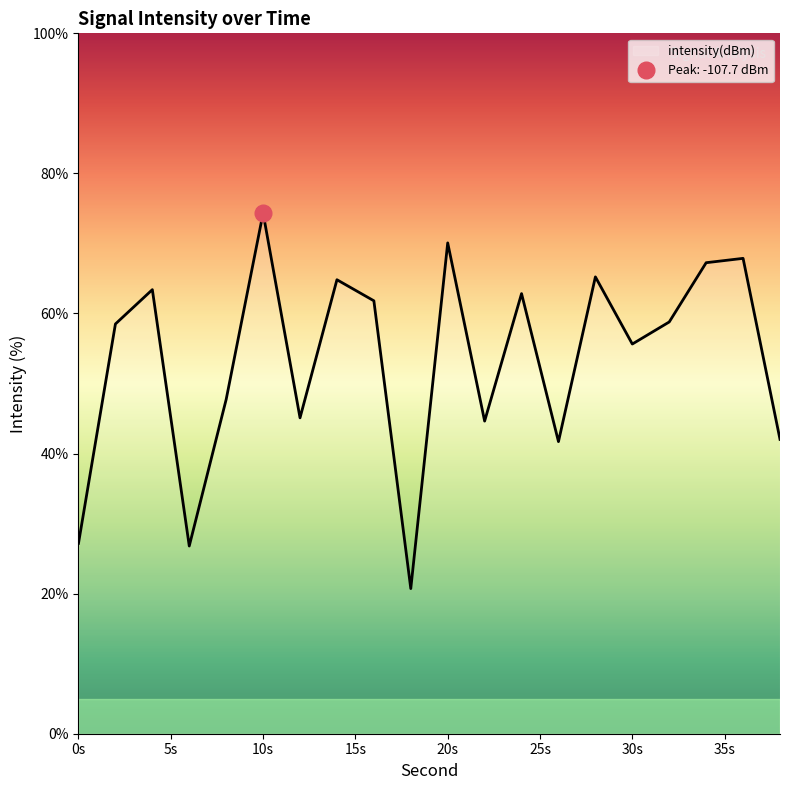

Is it true that intensity(dBm) equals 24.2 at 30s?

False